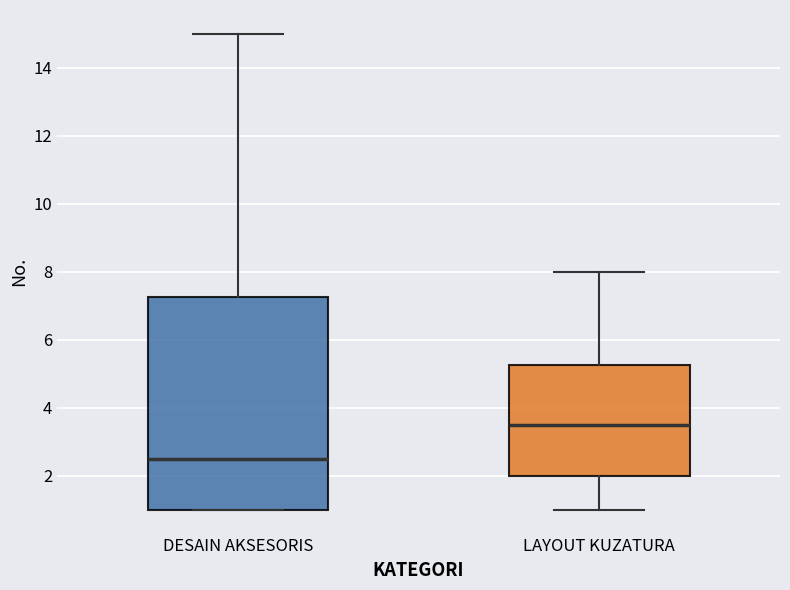

Reading left to right, read every box against the y-axis: the position of its median line, the range the box covers, and the ends of its whiskers. The values are not printed on the chart, so give them approximately, as read against the axis.

DESAIN AKSESORIS: median 2.6, box 1.0 to 7.2, whiskers 1.0 to 15.0
LAYOUT KUZATURA: median 3.6, box 2.0 to 5.2, whiskers 1.0 to 8.0